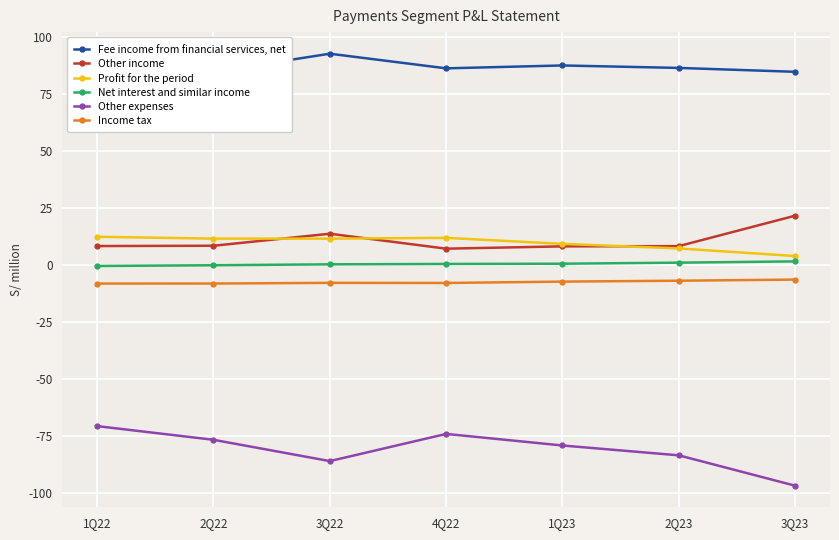

What value does the Other expenses series have at 2Q22?

-76.5